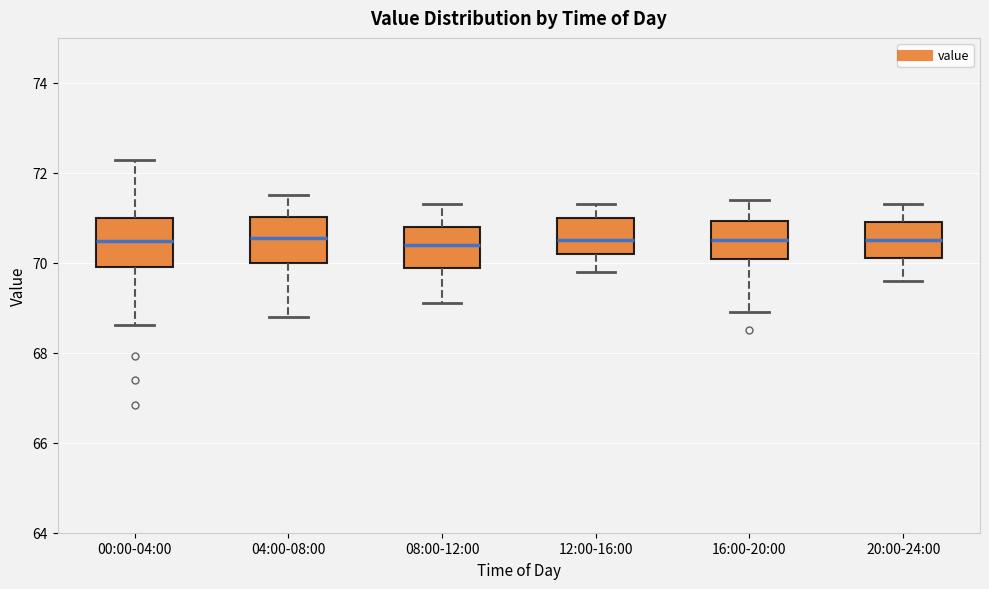

Reading left to right, transcribe this box plot: for each box, give where its median line is, the range the box spans, and where its two whiskers end, as read against the y-axis. The values are not printed on the chart, so give them approximately, as read against the axis.

00:00-04:00: median 70.4, box 70.0 to 71.0, whiskers 68.6 to 72.2
04:00-08:00: median 70.6, box 70.0 to 71.0, whiskers 68.8 to 71.6
08:00-12:00: median 70.4, box 69.8 to 70.8, whiskers 69.2 to 71.4
12:00-16:00: median 70.6, box 70.2 to 71.0, whiskers 69.8 to 71.4
16:00-20:00: median 70.6, box 70.0 to 71.0, whiskers 69.0 to 71.4
20:00-24:00: median 70.6, box 70.2 to 71.0, whiskers 69.6 to 71.4